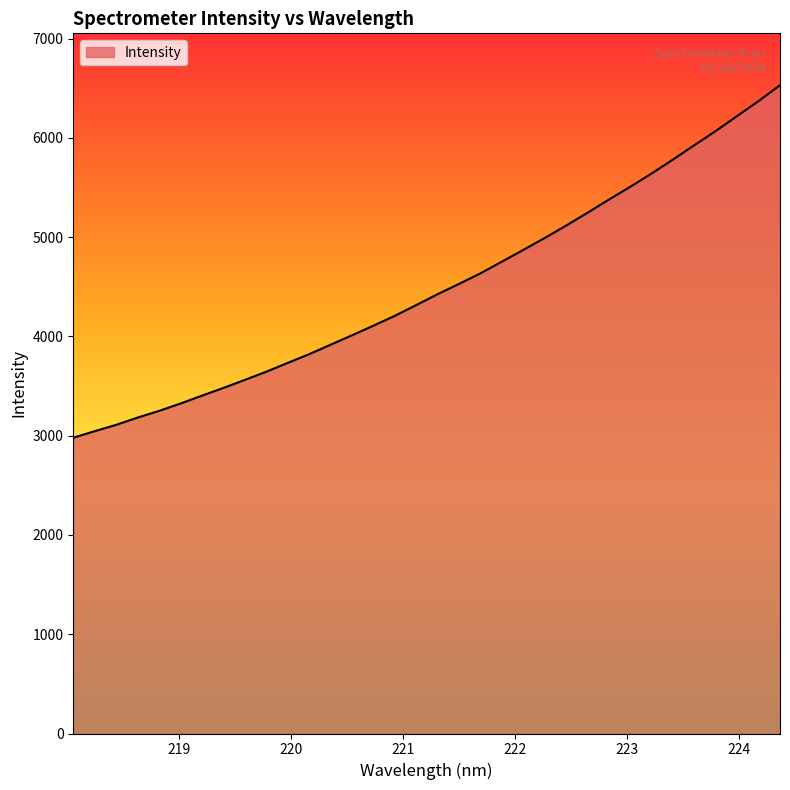

What is the minimum value shown in the chart?

2980.2